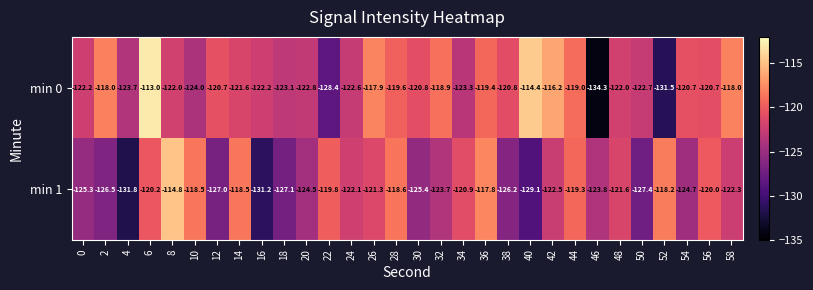

What is the minimum value shown in the chart?

-134.3